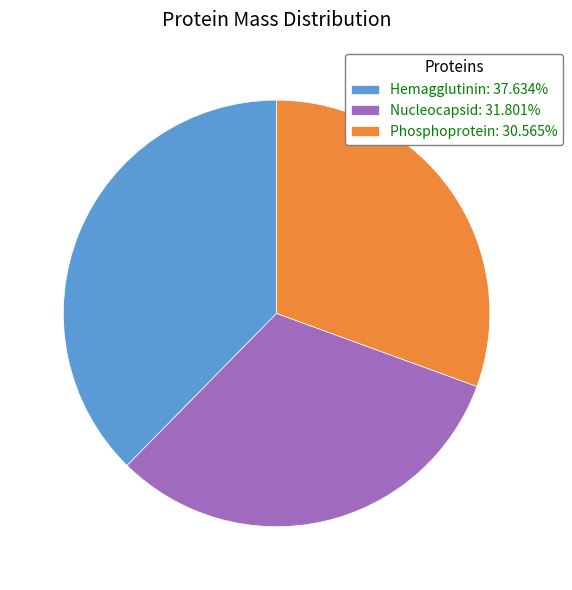

Do Hemagglutinin: 37.634% and Nucleocapsid: 31.801% together represent more than half of the pie?

Yes